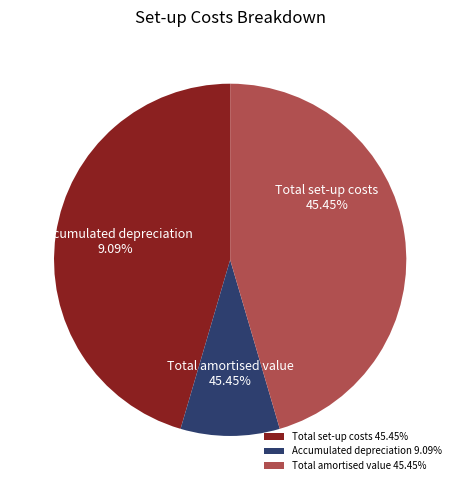

Between Total set-up costs and Total amortised value as per 31 December, which is larger?

Total set-up costs